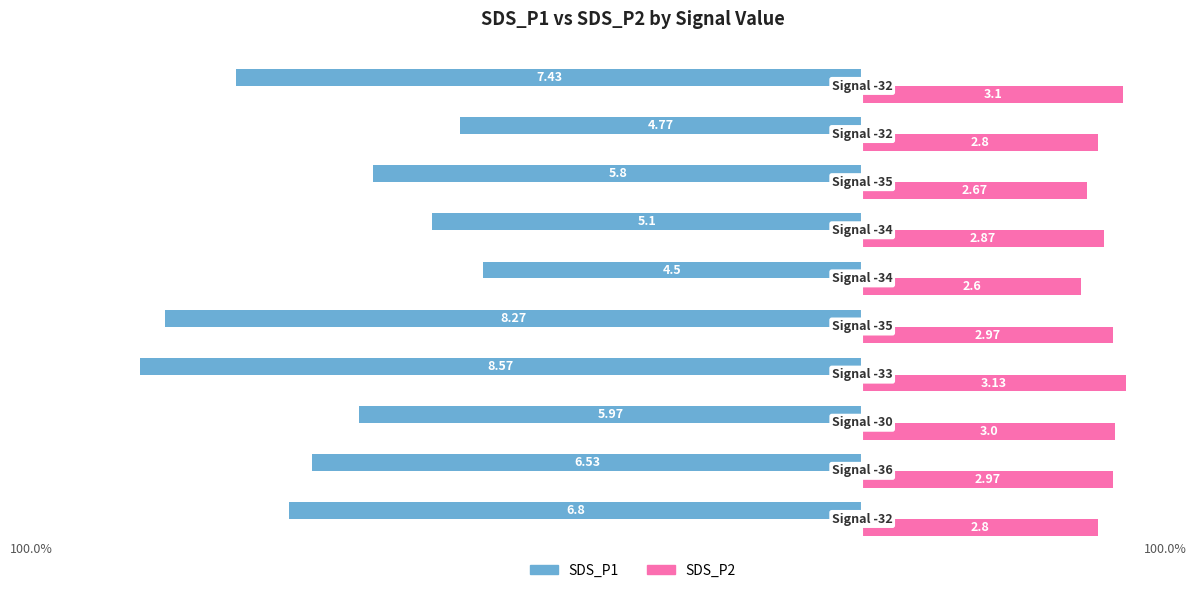

How many series are shown in this chart?

2